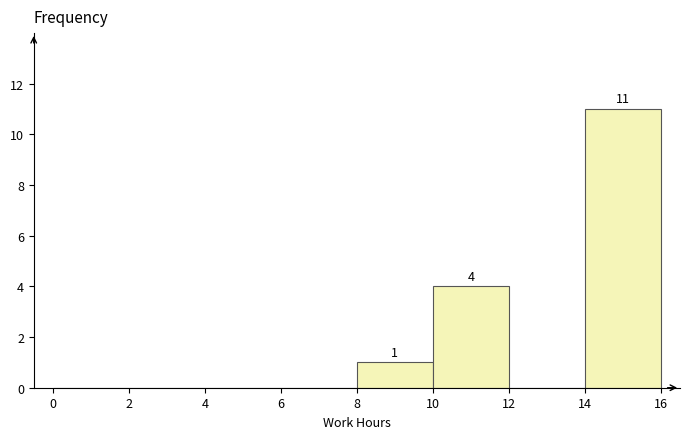

Which range on the x-axis has the tallest bar?

14 to 16